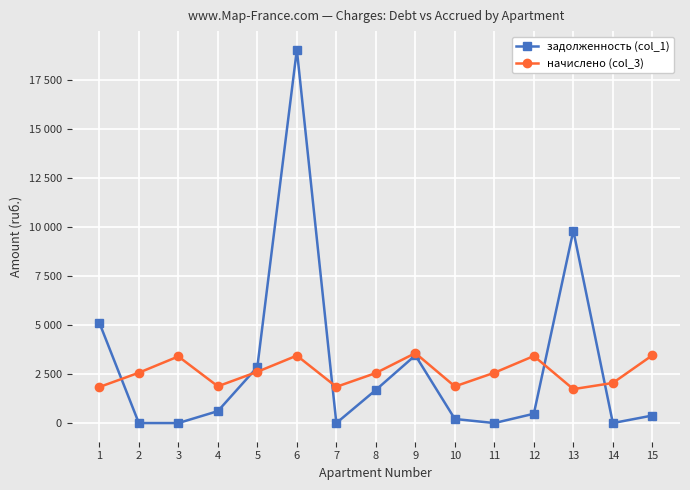

Reading left to right, extract all data points from this chart.

задолженность (col_1): 1=5119.2	2=0.0	3=0.0	4=608.3	5=2859.6	6=19045.6	7=0.0	8=1689.9	9=3457.2	10=207.8	11=0.0	12=475.1	13=9819.9	14=0.0	15=384.2
начислено (col_3): 1=1838.2	2=2568.1	3=3399.3	4=1875.4	5=2616.0	6=3441.9	7=1848.8	8=2552.1	9=3569.8	10=1870.1	11=2568.1	12=3420.5	13=1731.6	14=2046.0	15=3457.9